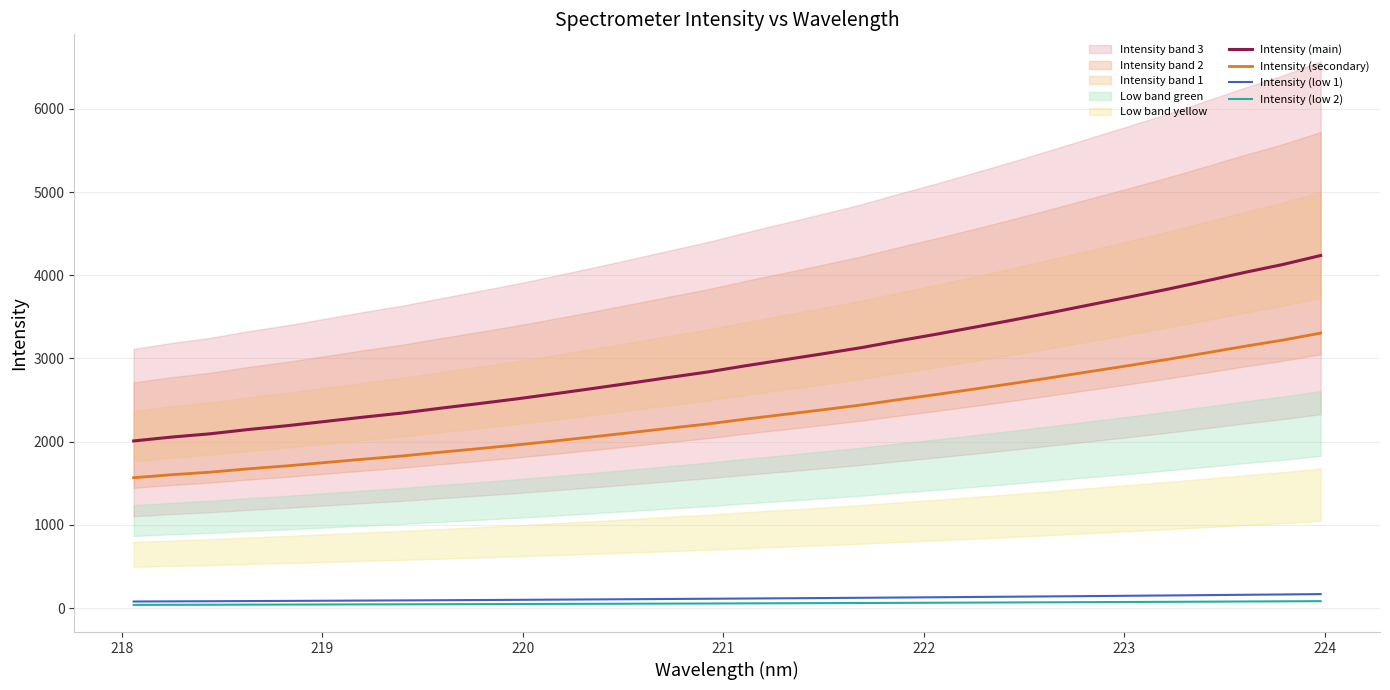

True or false: Intensity (low 1) and Intensity (secondary) cross at least once.

False